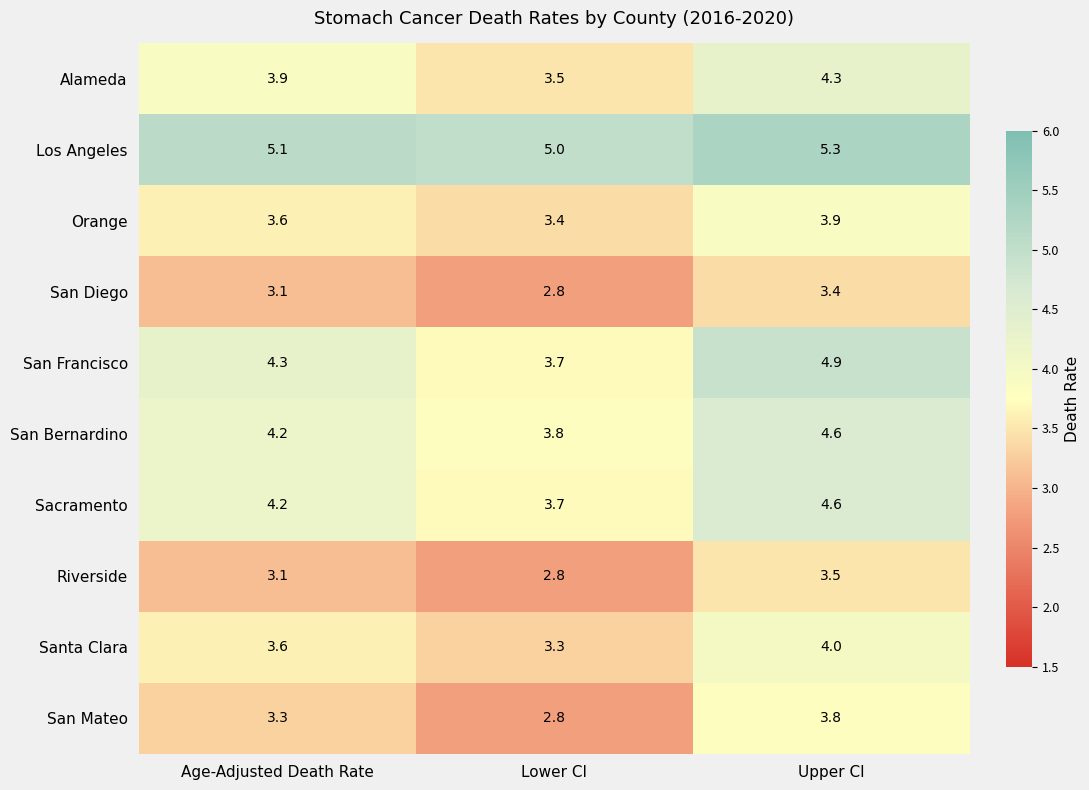

What is the difference between the highest and lowest values at Age-Adjusted Death Rate?

2.0